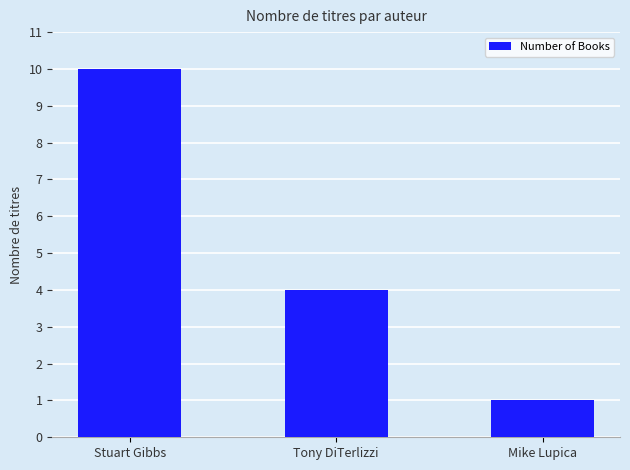

What is the maximum value shown in the chart?

10